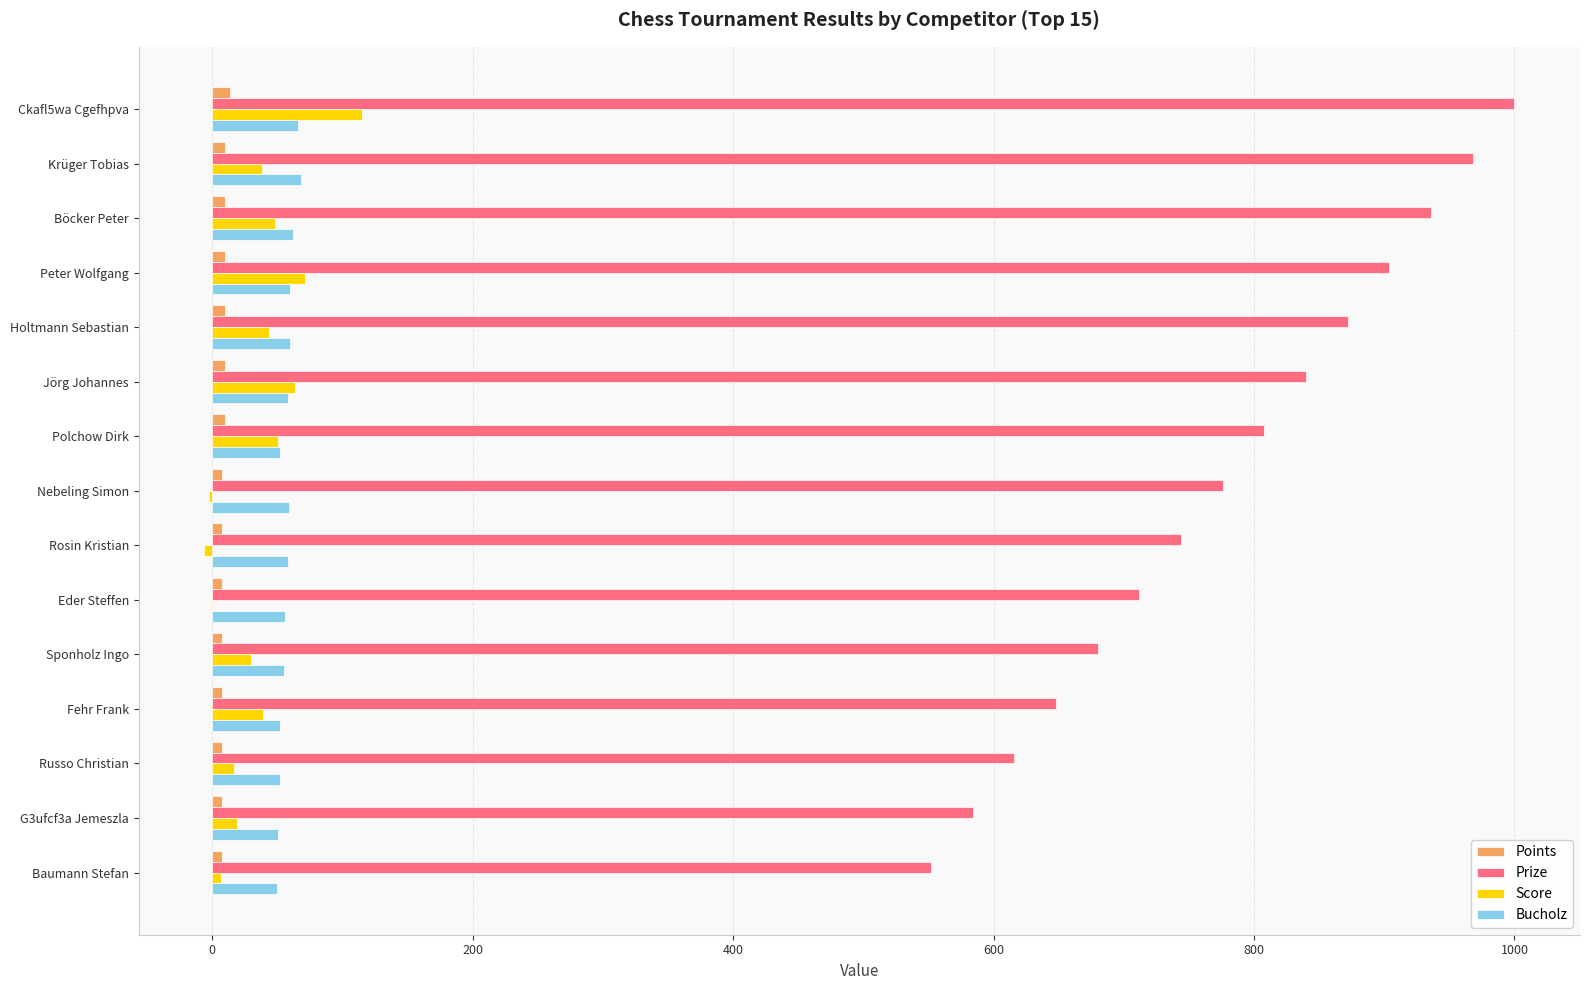

The value of Prize at Nebeling Simon is 776. True or false?

True